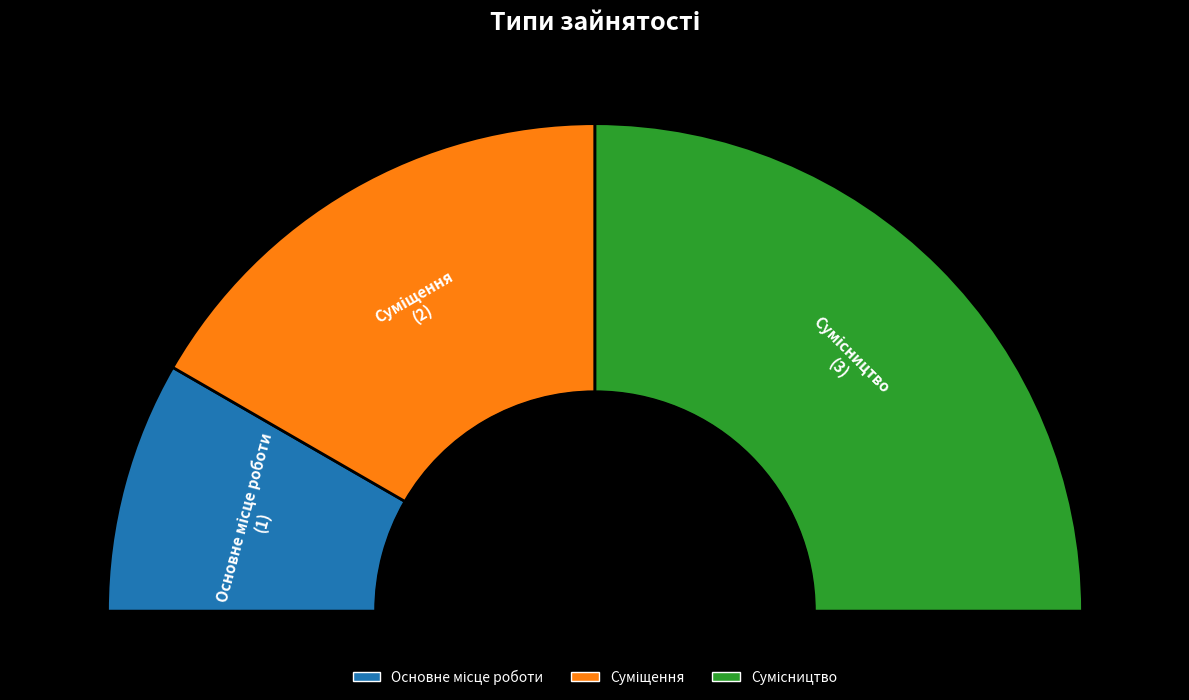

Which category has the smallest portion of the pie?

Основне місце роботи